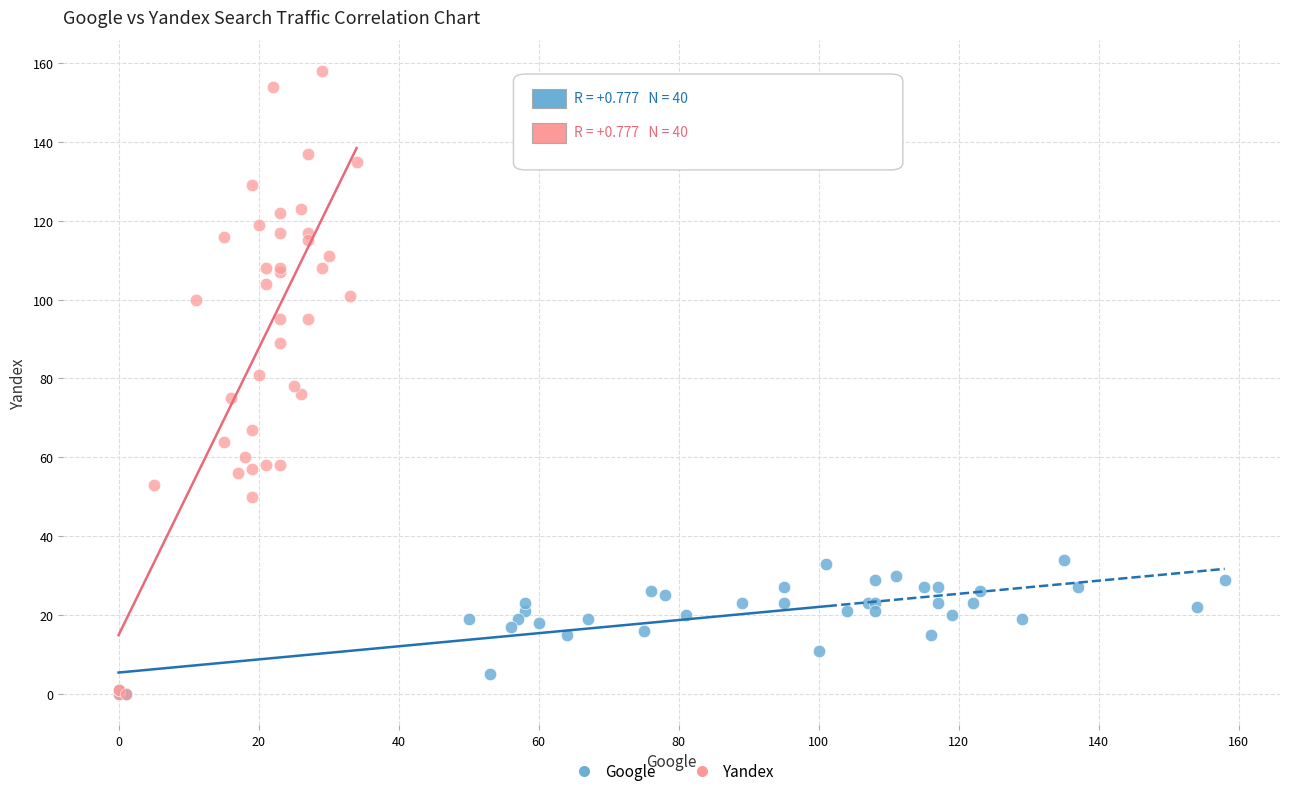

What are all the series names shown in the legend?

Google, Yandex